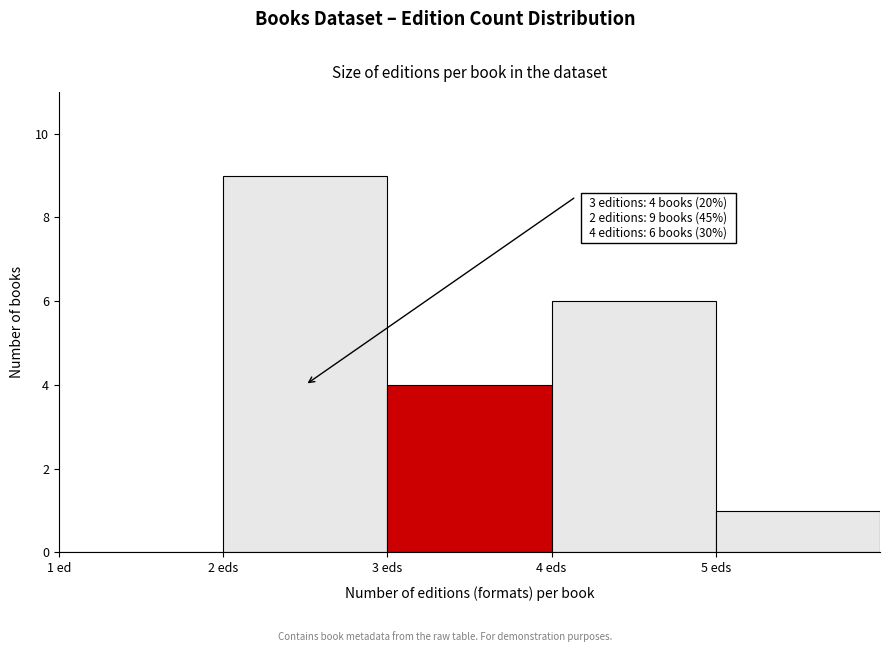

Reading left to right, list all the values displayed in this chart.

1 ed=0	2 eds=9	3 eds=4	4 eds=6	5 eds=1